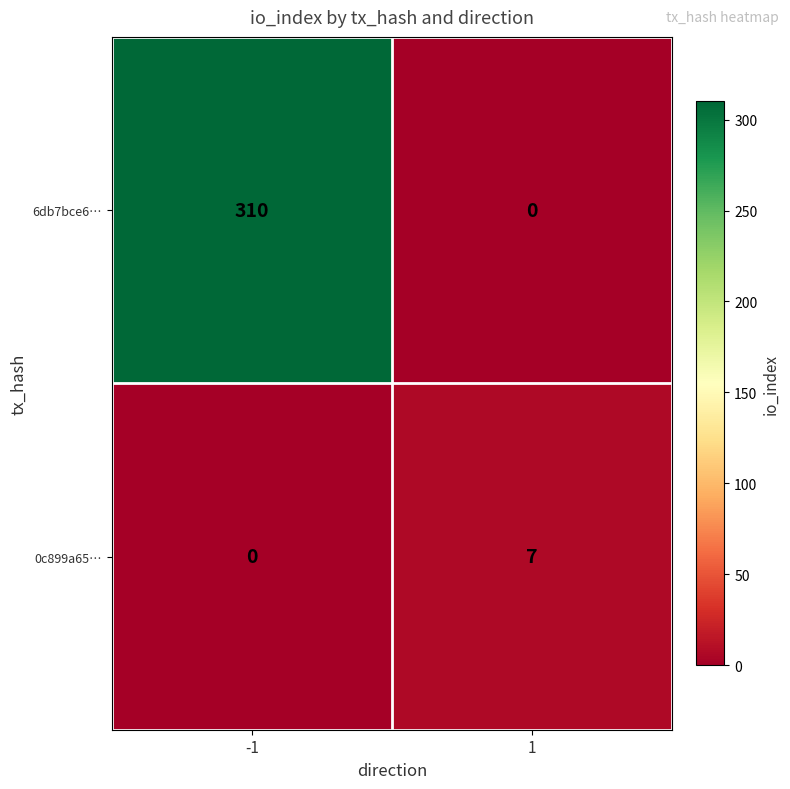

Reading left to right, extract all data points from this chart.

6db7bce6…: 310	0
0c899a65…: 0	7